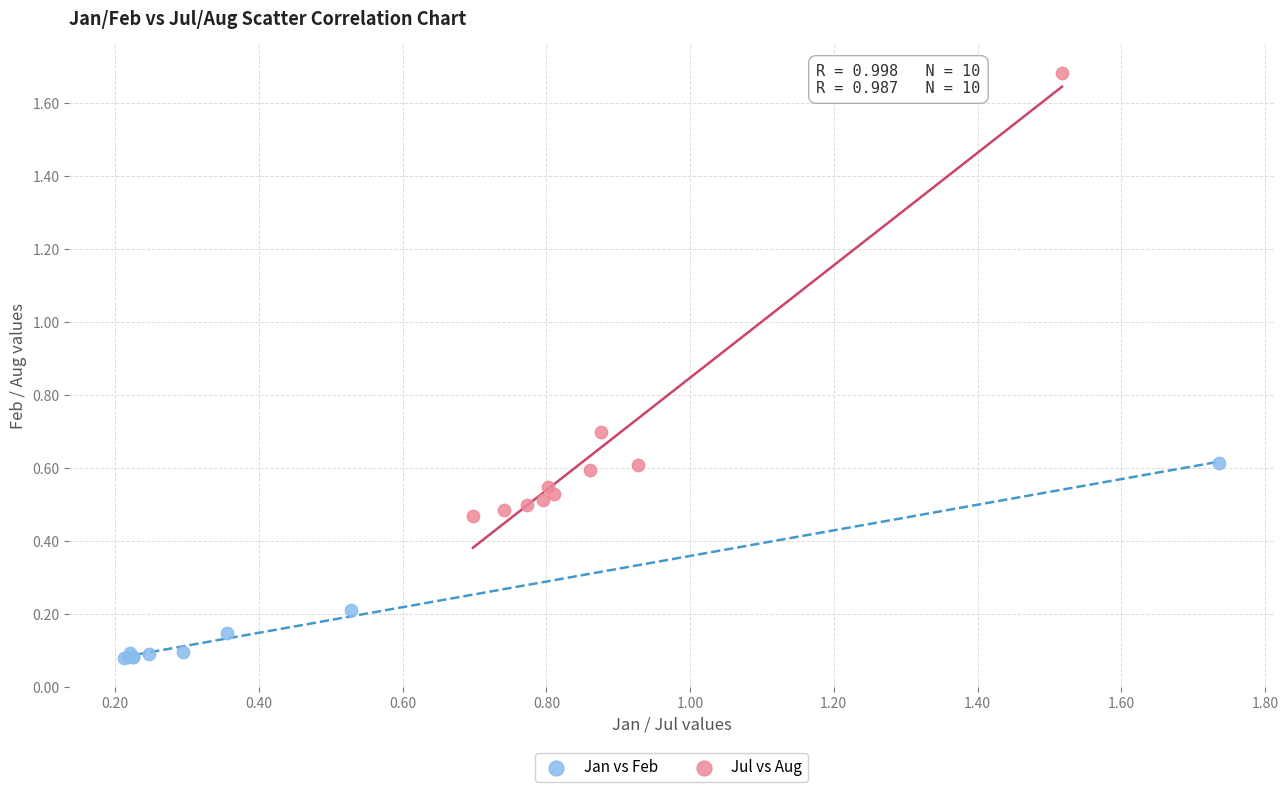

Which series contains the lowest Y value?

Jan vs Feb